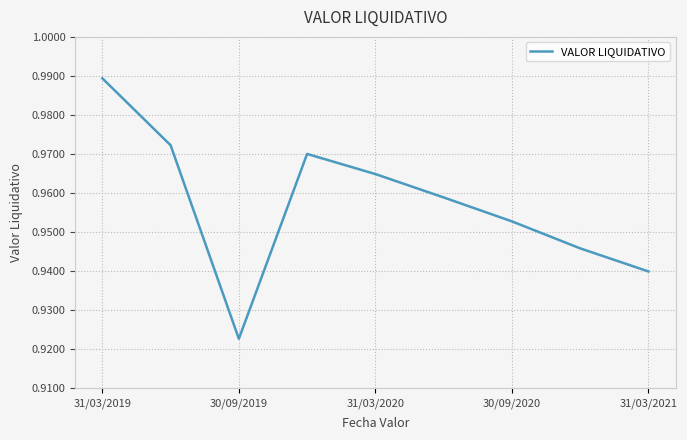

Does the chart display data point markers on the line(s)?

No